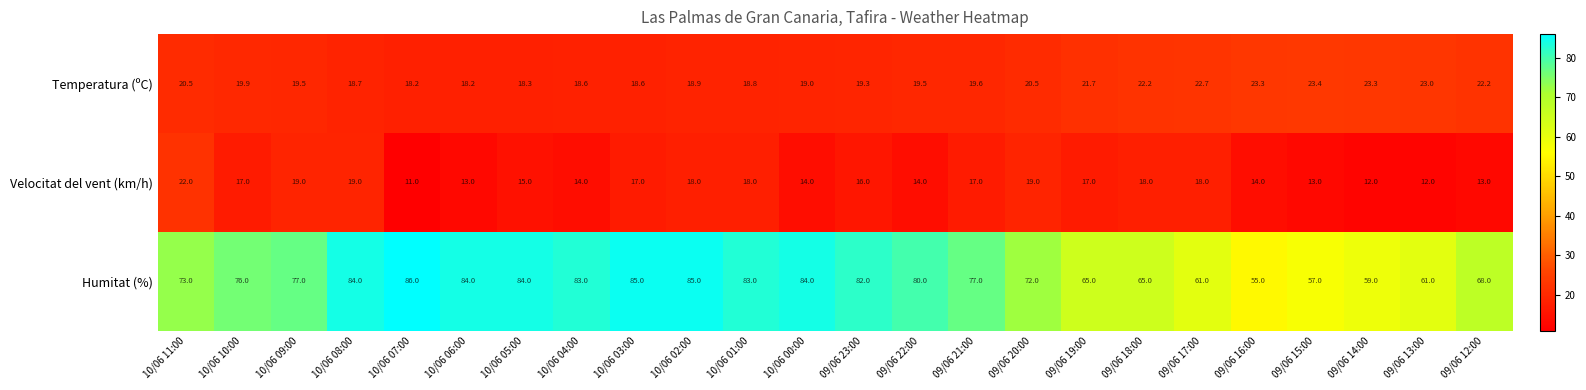

What is the maximum value shown in the chart?

86.0